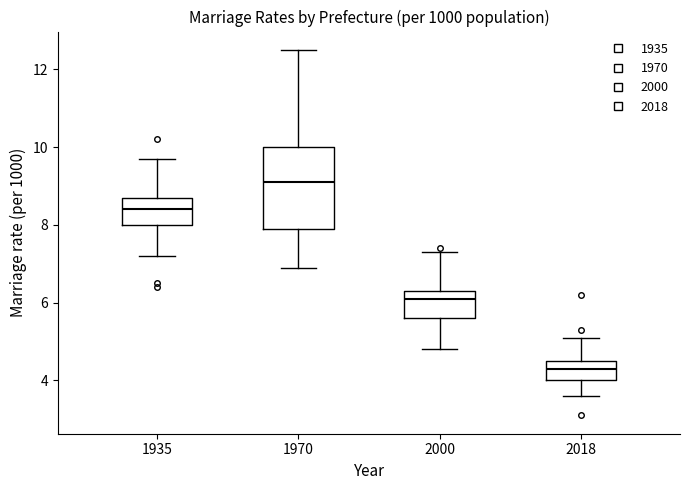

Comparing the boxes themselves (not the whiskers), which one is the tallest?

1970